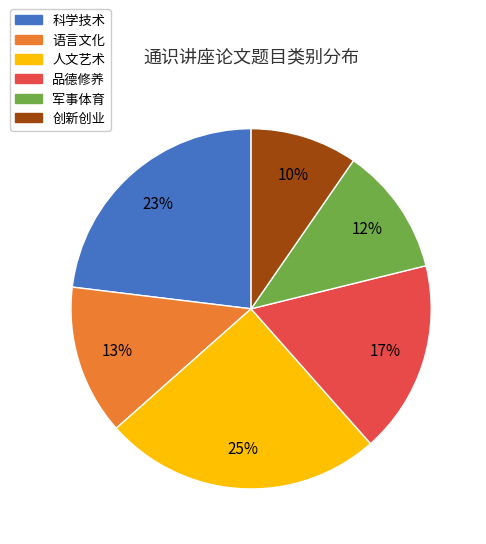

Is it true that 科学技术 is 23% of the pie?

True